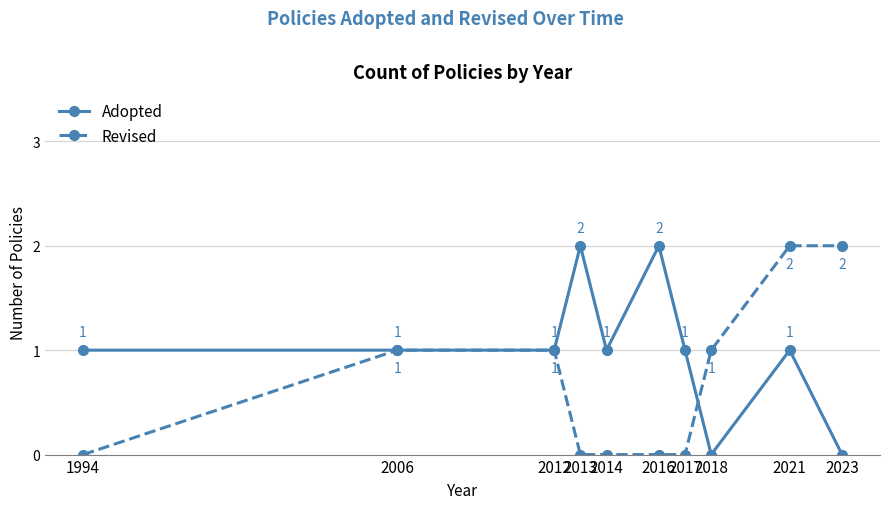

How many lines are shown in the chart?

2